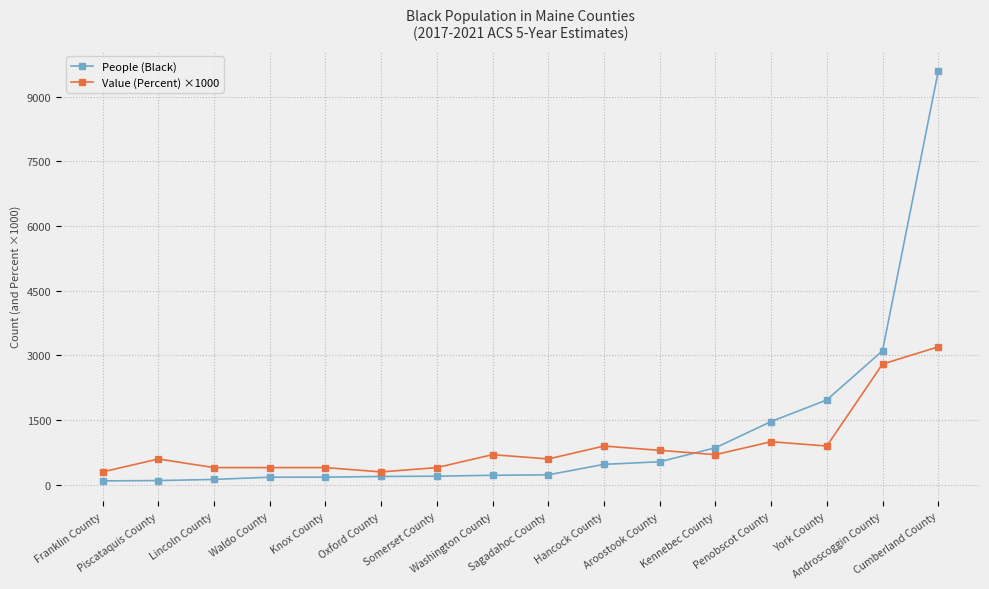

How many times do People (Black) and Value (Percent) ×1000 cross each other?

1